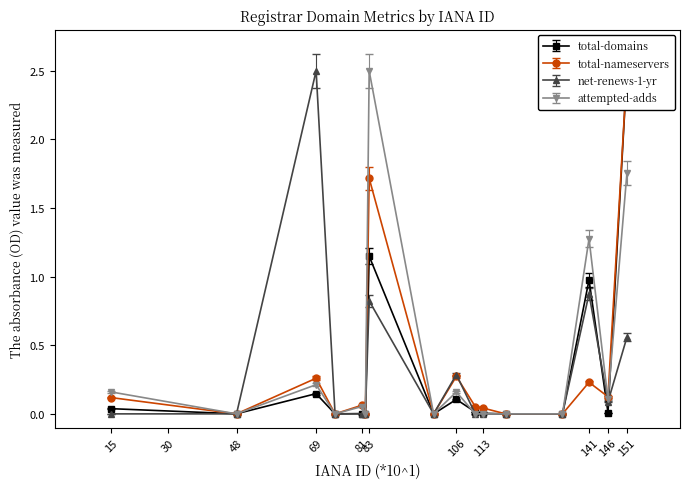

Is this an area chart (filled region under the line)?

No